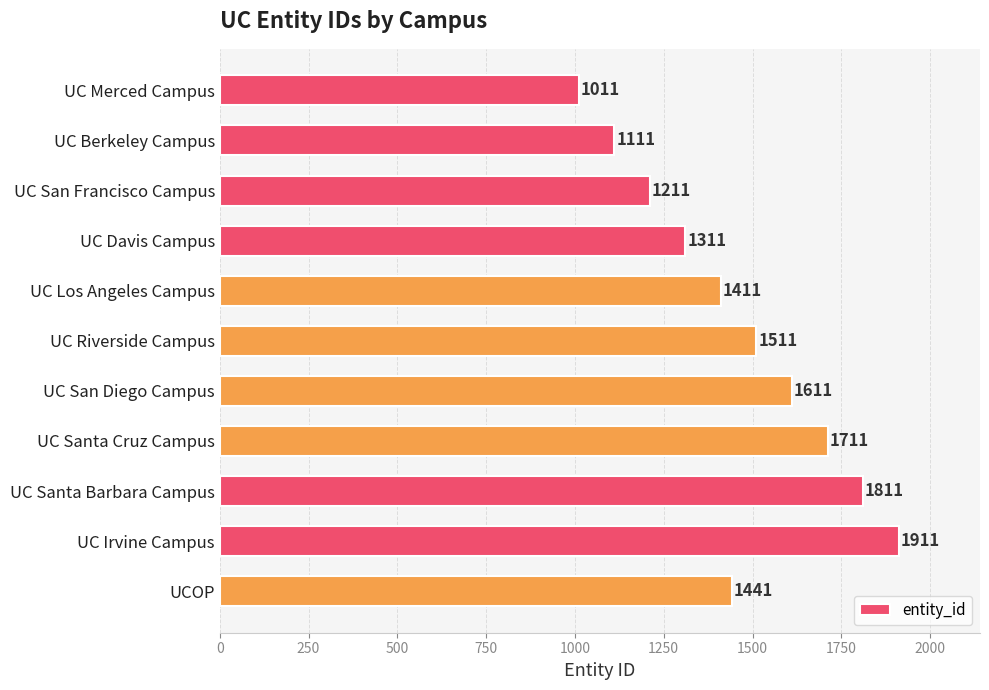

Read the value at UC Los Angeles Campus, to the nearest 50.

1400